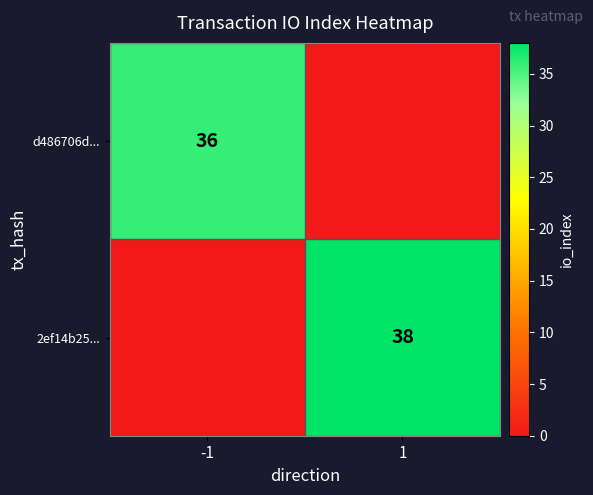

Is it true that 2ef14b25... equals 38 at 1?

True